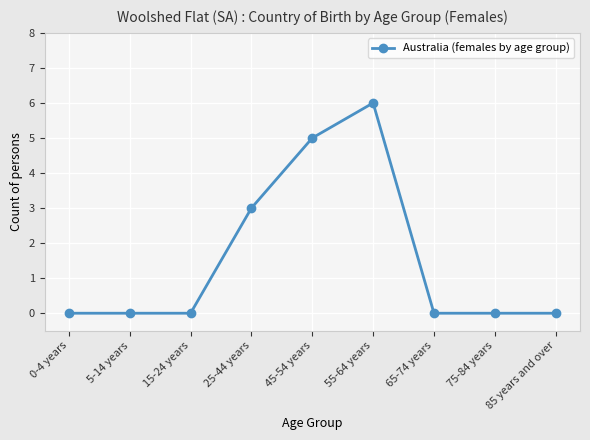

What is the difference between the second highest and second lowest values?

5